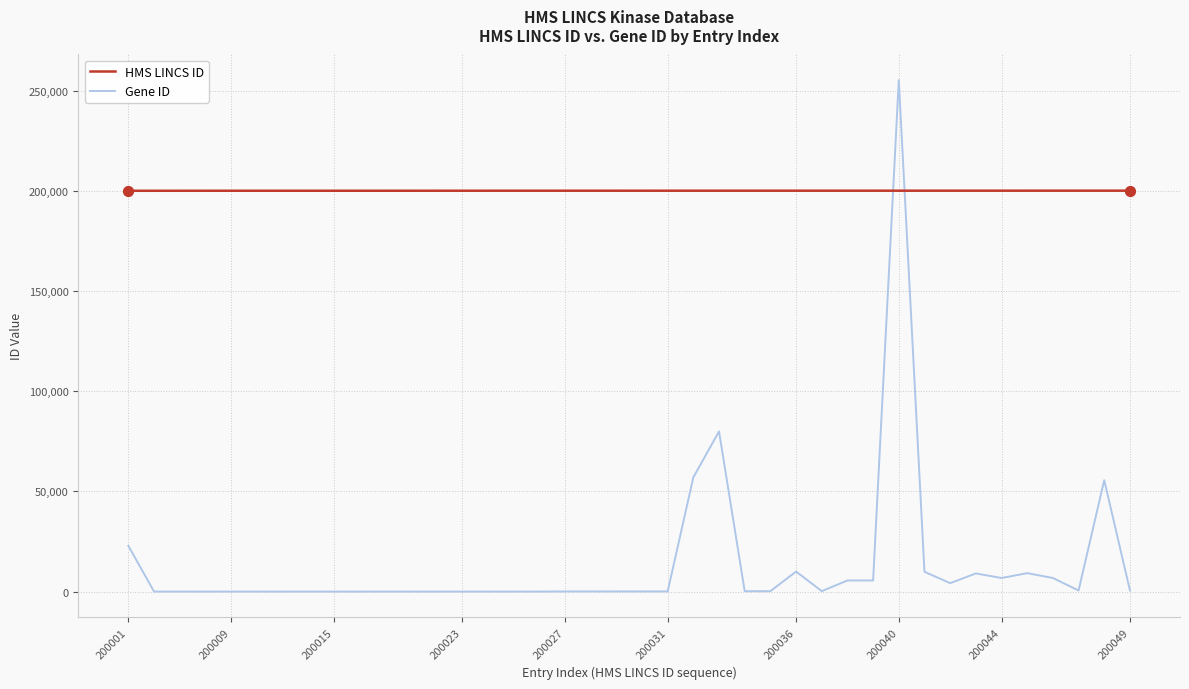

Rank the series by their average value, from highest to lowest.

HMS LINCS ID, Gene ID